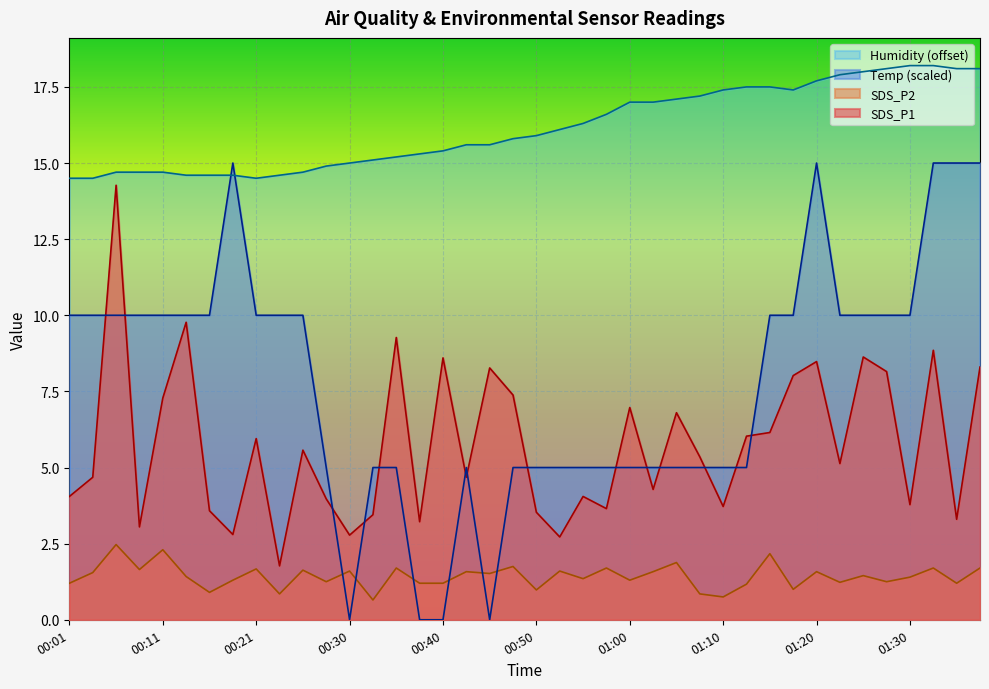

Which series has the largest total across all categories?

Humidity (offset)